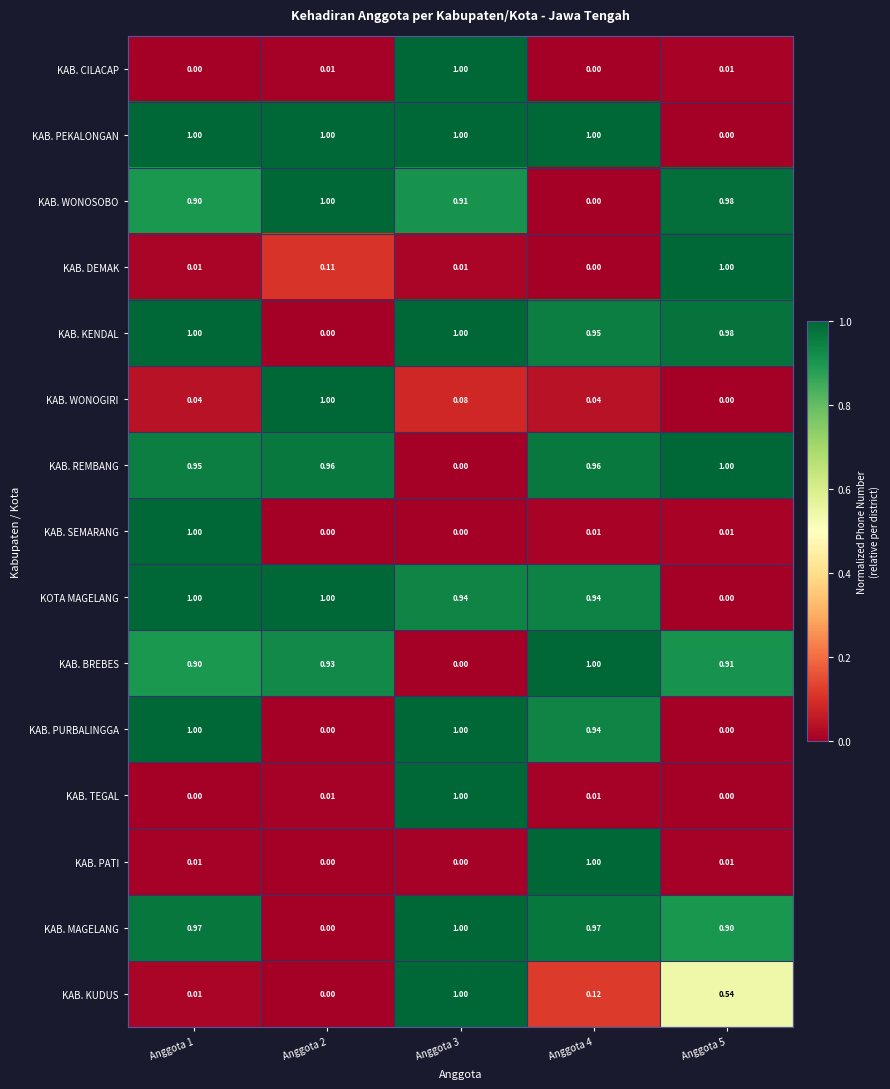

Which series has the largest total across all categories?

KAB. PEKALONGAN